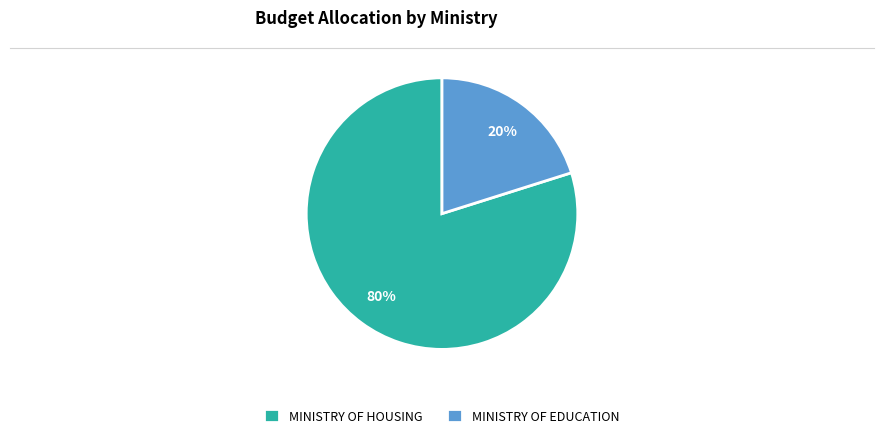

What percentage is the MINISTRY OF EDUCATION slice, to the nearest percent?

20%